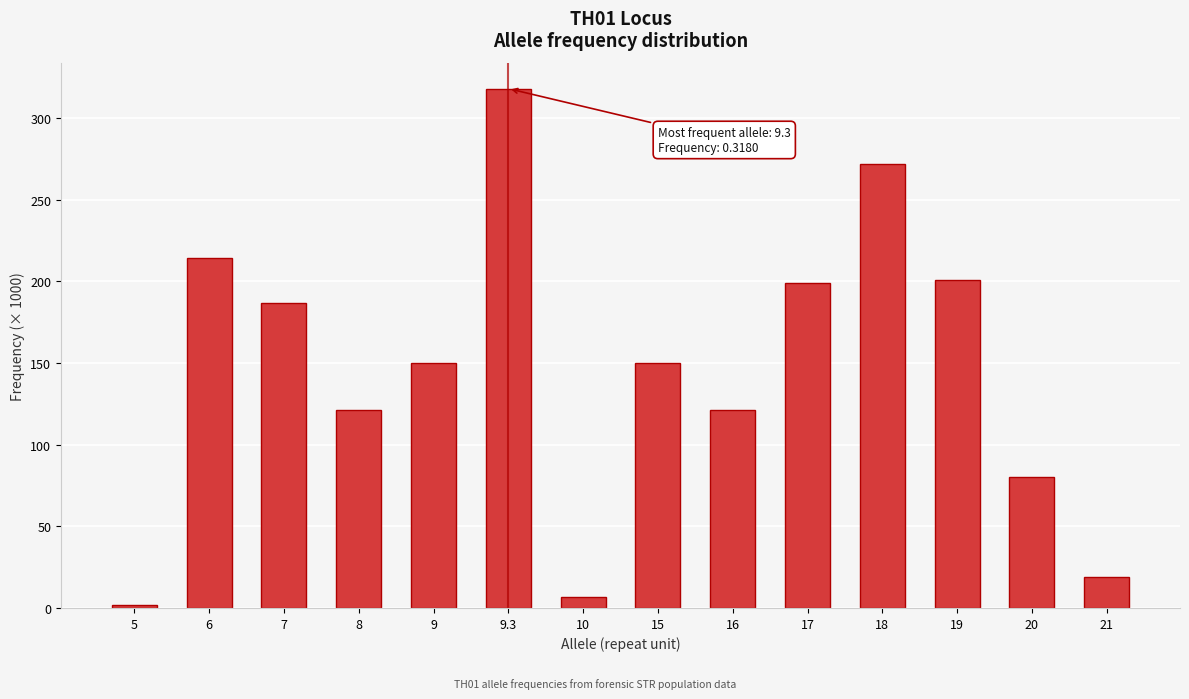

Reading left to right, list all the values displayed in this chart.

2	214	187	121	150	318	7	150	121	199	272	201	80	19